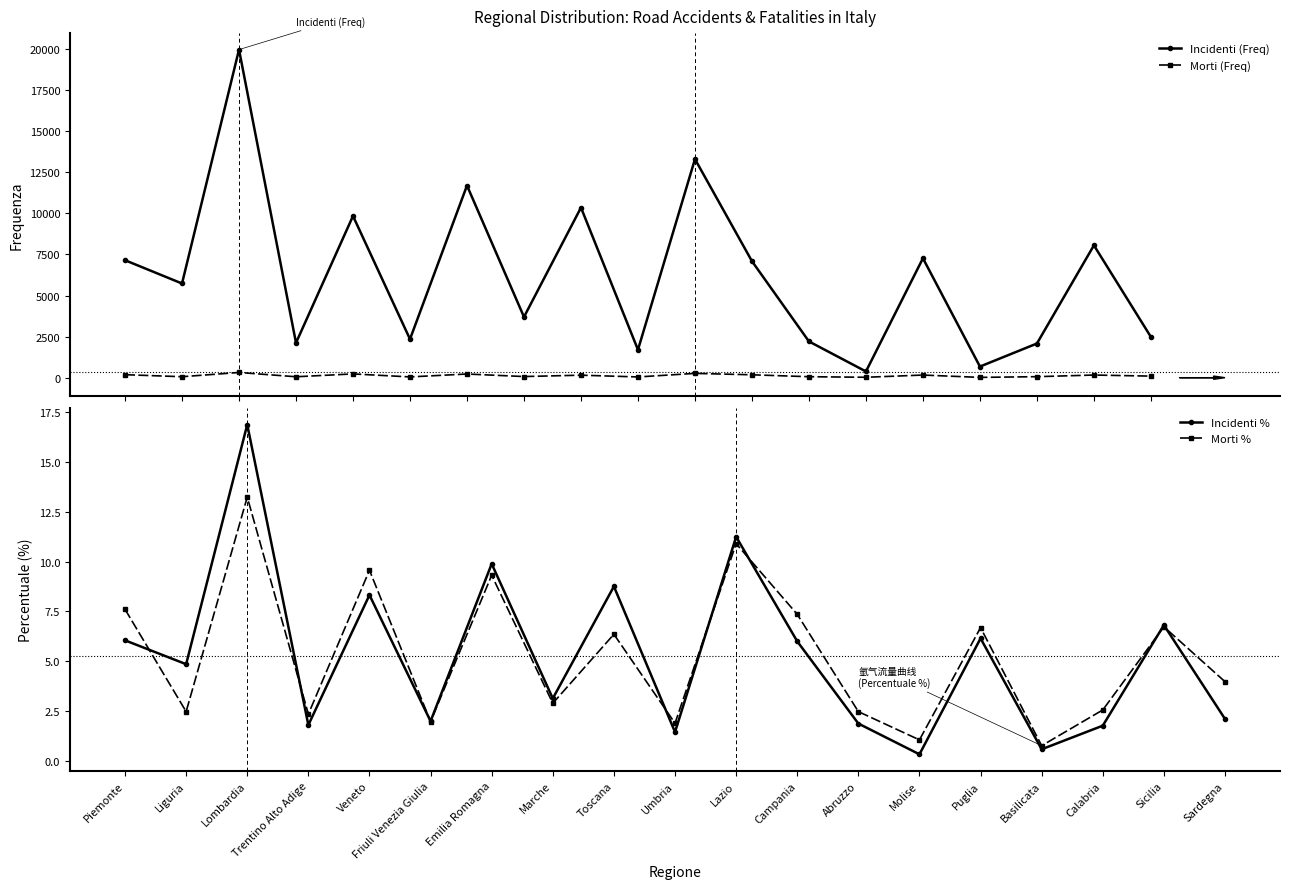

Is it true that Morti (Freq) equals 161.0 at Sicilia?

True